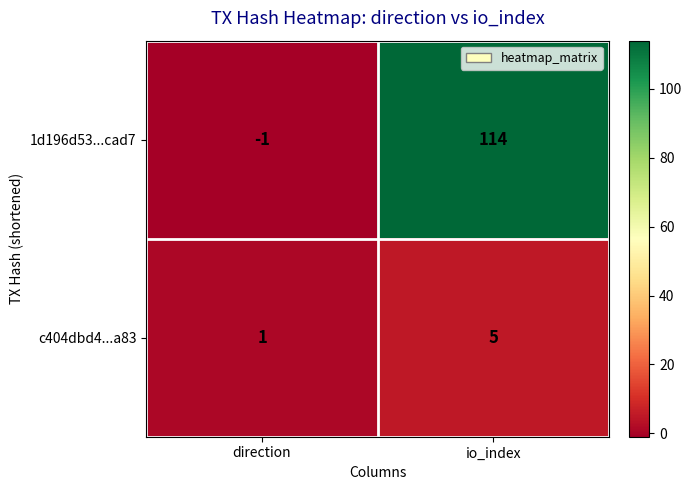

The value of c404dbd4...a83 at direction is 1. True or false?

True